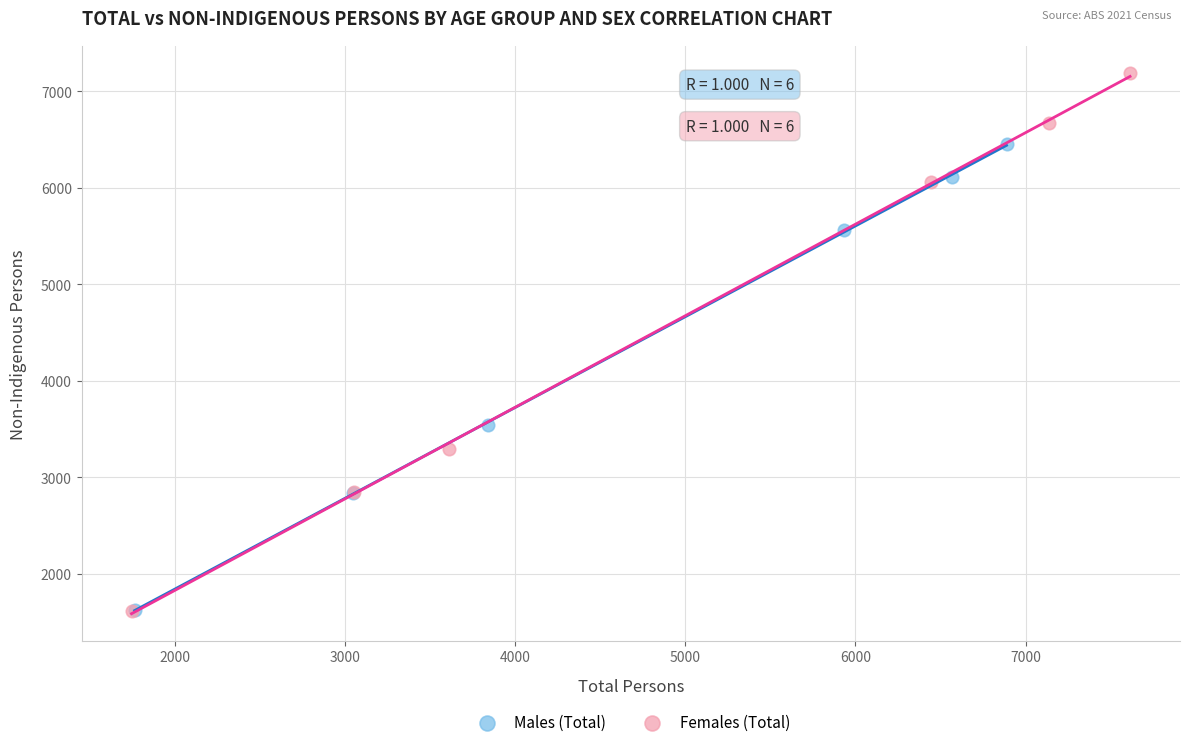

Which series contains the highest Y value?

Females (Total)